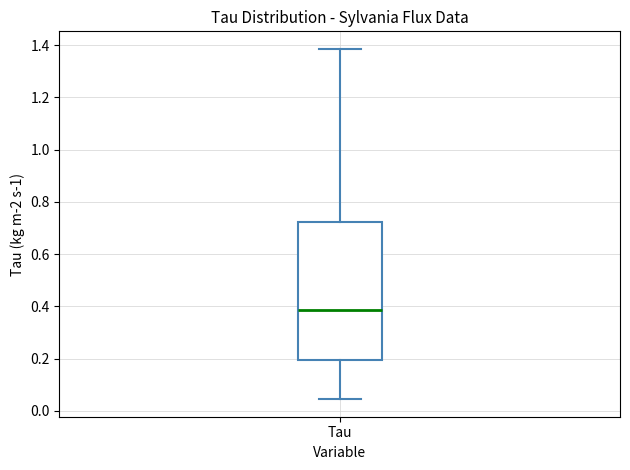

Where is the lower edge of the box for Tau on the y-axis? The values are not printed on the chart, so give them approximately, as read against the axis.

0.20